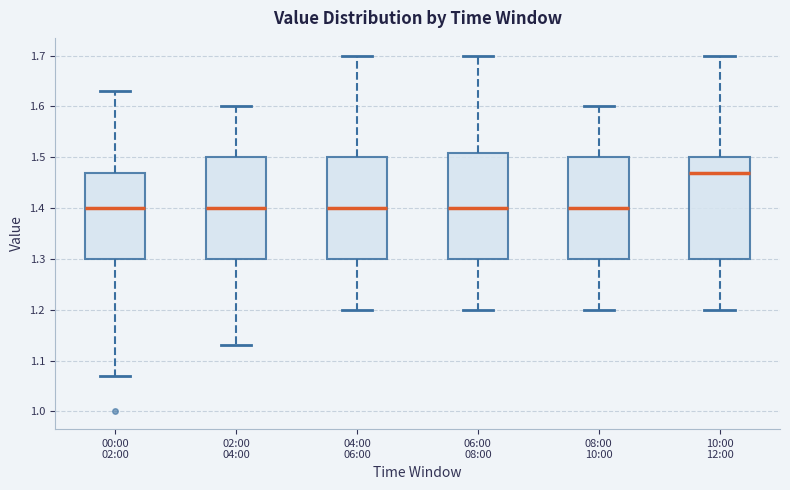

Reading left to right, transcribe this box plot: for each box, give where its median line is, the range the box spans, and where its two whiskers end, as read against the y-axis. The values are not printed on the chart, so give them approximately, as read against the axis.

00:00 02:00: median 1.40, box 1.30 to 1.47, whiskers 1.07 to 1.63
02:00 04:00: median 1.40, box 1.30 to 1.50, whiskers 1.13 to 1.60
04:00 06:00: median 1.40, box 1.30 to 1.50, whiskers 1.20 to 1.70
06:00 08:00: median 1.40, box 1.30 to 1.51, whiskers 1.20 to 1.70
08:00 10:00: median 1.40, box 1.30 to 1.50, whiskers 1.20 to 1.60
10:00 12:00: median 1.47, box 1.30 to 1.50, whiskers 1.20 to 1.70